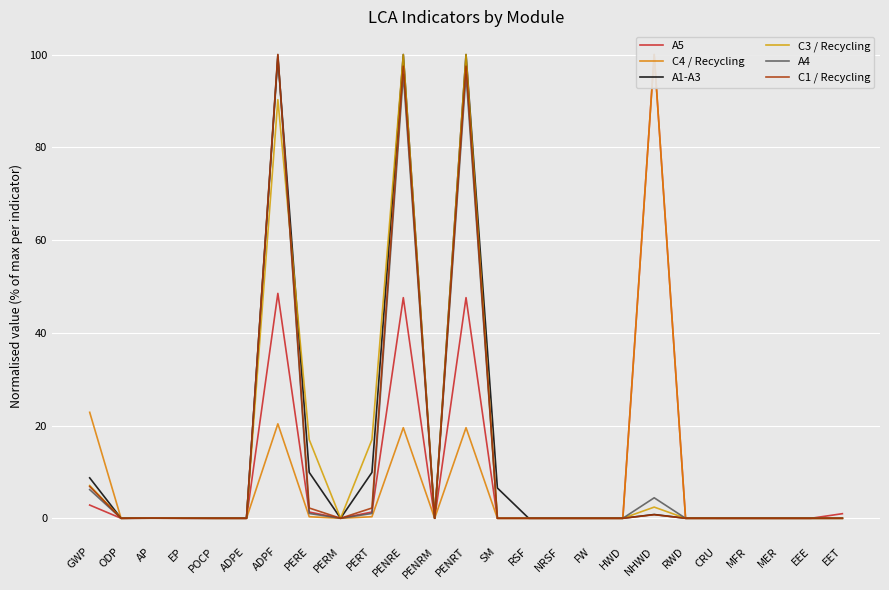

What is the difference between the C1 / Recycling values at PENRT and ADPF?

2.5